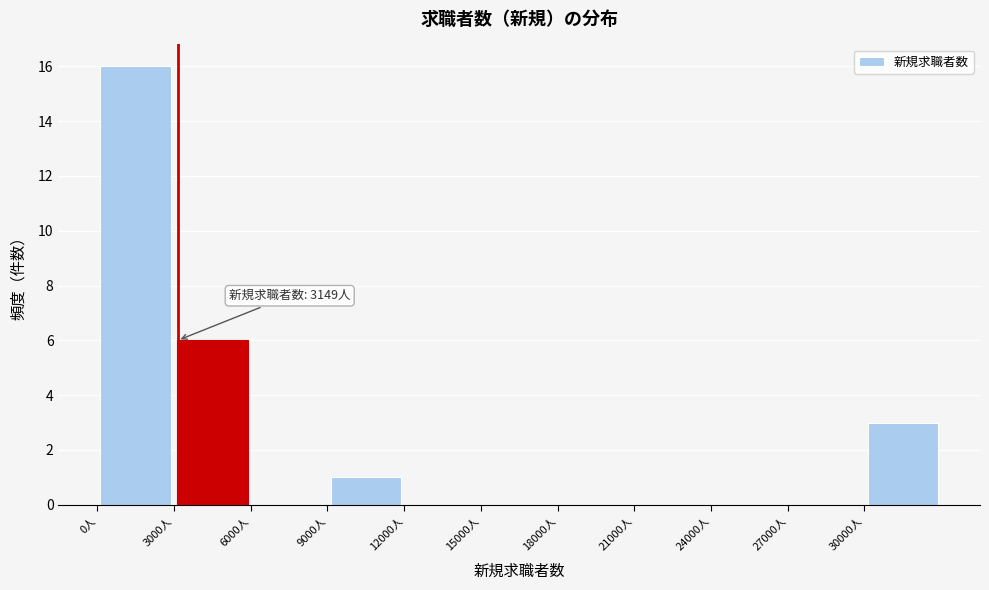

Over which range of the x-axis is the bar tallest?

0 to 3000